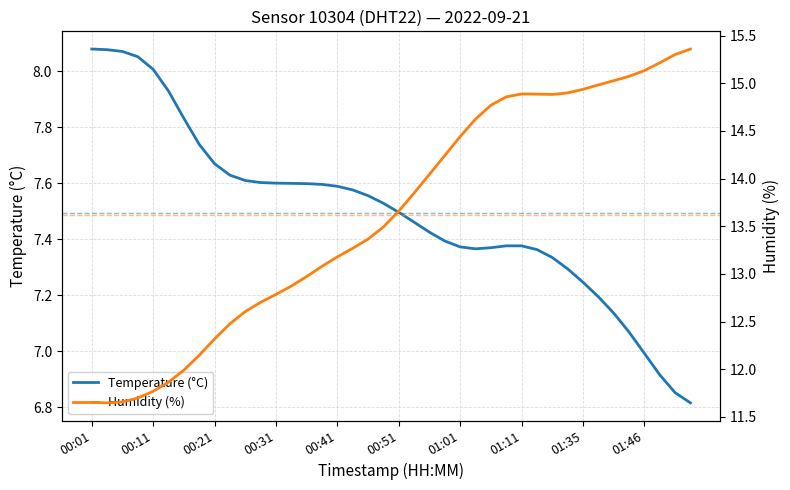

At 01:46, list the series in order from largest to smallest.

Humidity (%), Temperature (°C)